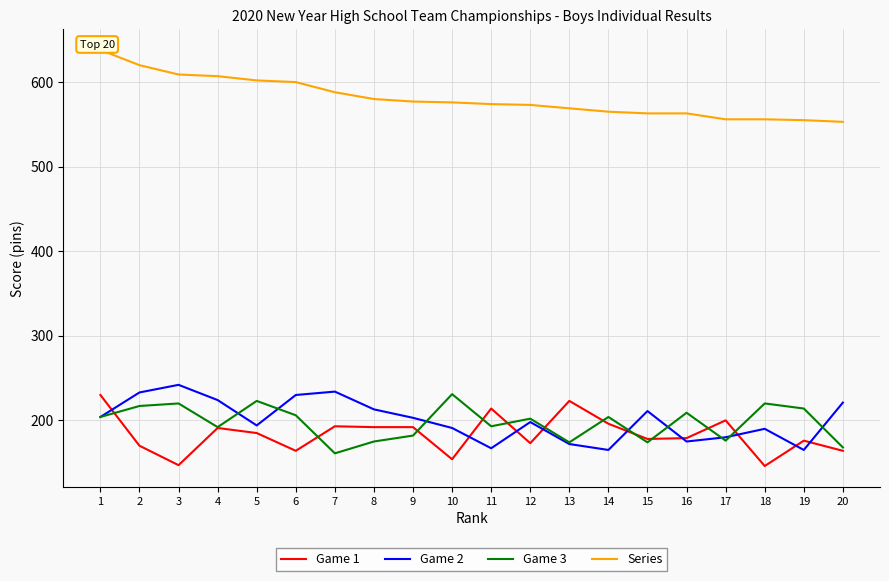

True or false: Game 1 has a value of 206 at 18.

False